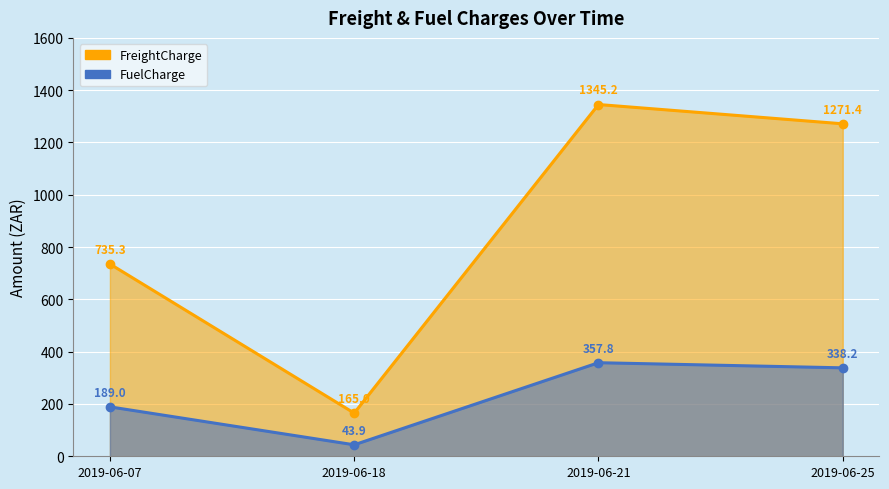

Where is FreightCharge nearest to the value 755?

2019-06-07